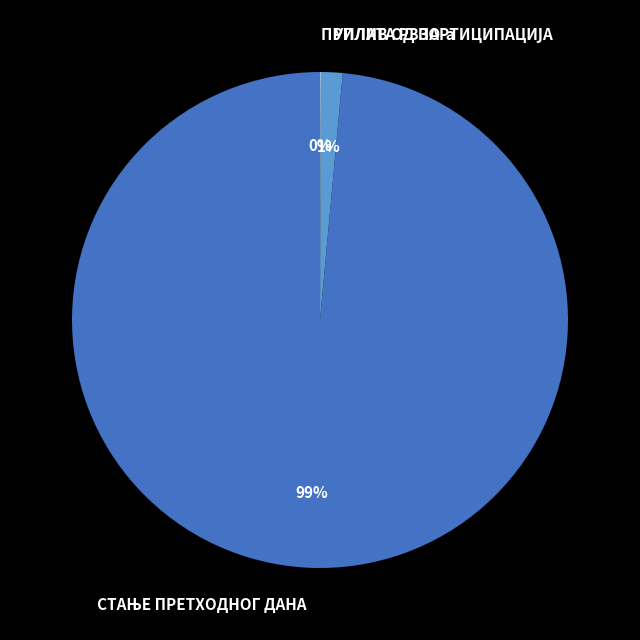

To the nearest percent, what is the average slice percentage?

33%